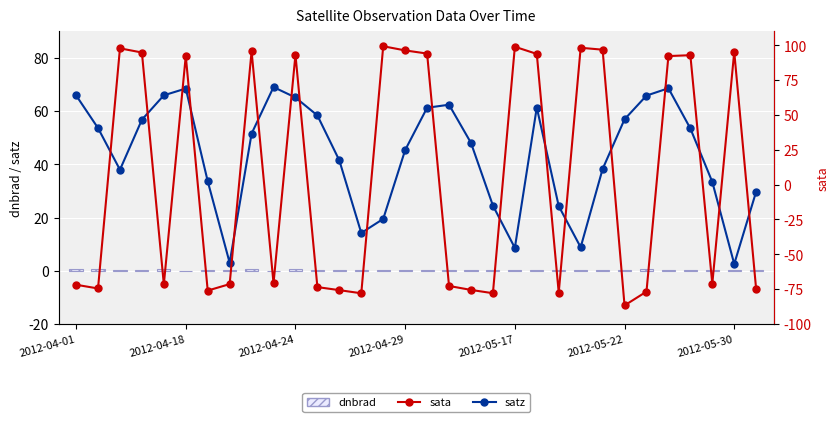

Between 9 and 10, which series saw the biggest shift?

sata